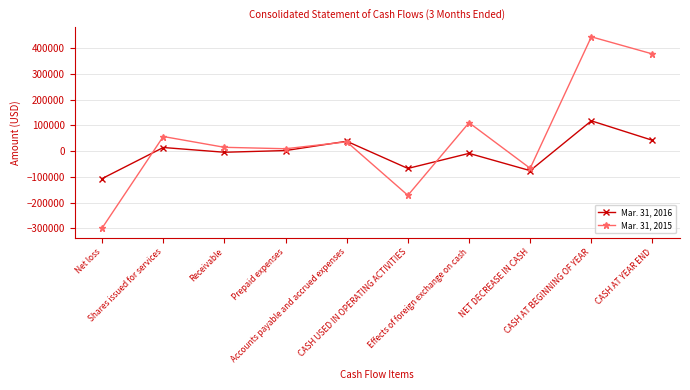

How many interior local valleys does the Mar. 31, 2016 series have?

3